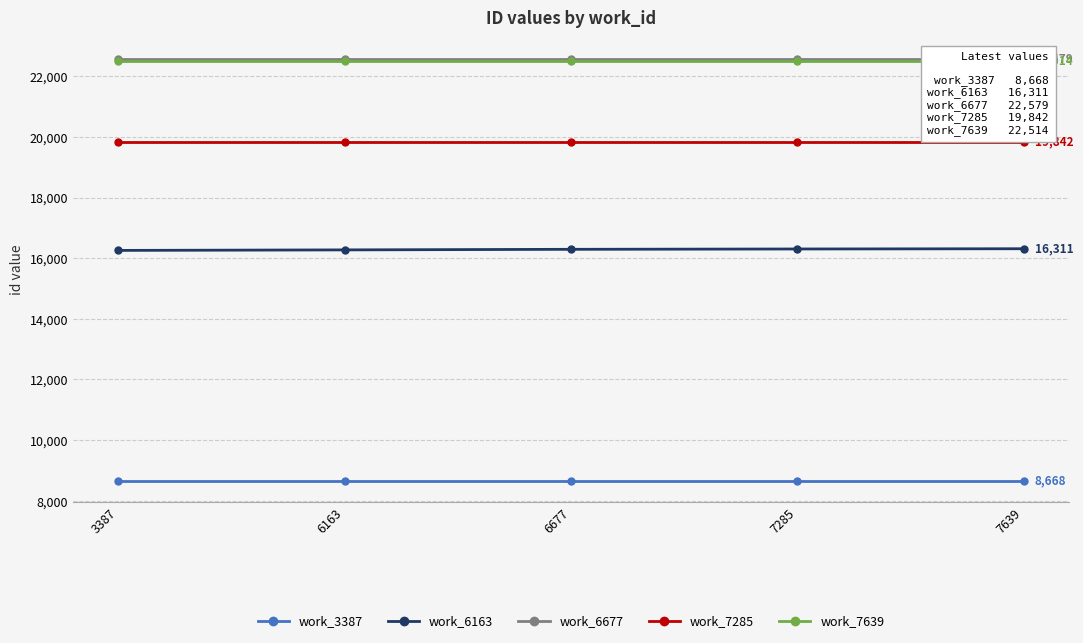

True or false: work_6677 has a value of 22579 at 6163.

True